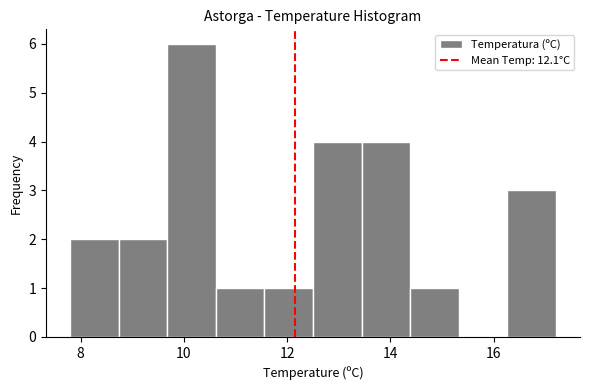

Reading left to right, list every bar in this chart as the range it spans on the x-axis followed by its height. Neither the bar edges nor the heights are printed on the chart, so give them approximately, as read against the axes.

7.80 to 8.74: 2
8.74 to 9.68: 2
9.68 to 10.62: 6
10.62 to 11.56: 1
11.56 to 12.50: 1
12.50 to 13.44: 4
13.44 to 14.38: 4
14.38 to 15.32: 1
15.32 to 16.26: 0
16.26 to 17.20: 3